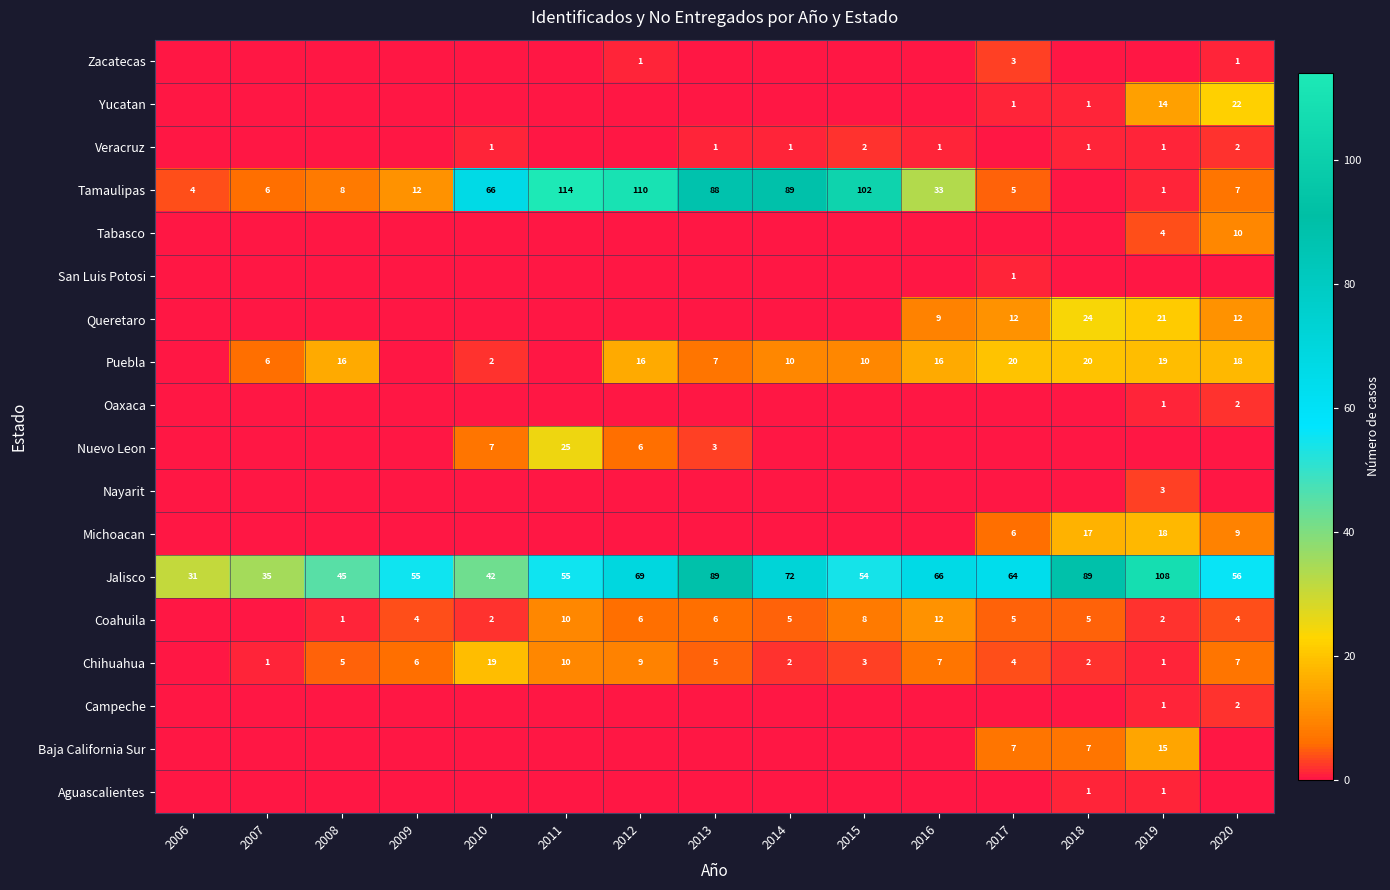

At which label is Jalisco closest to 69?

2012